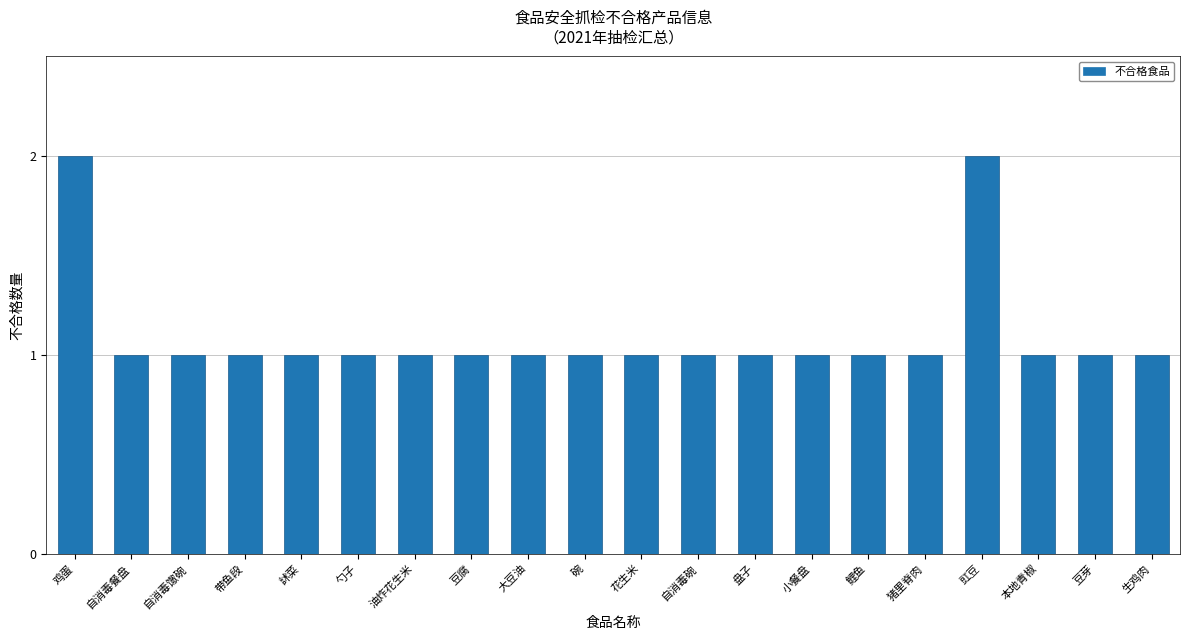

What is the greatest value displayed?

2